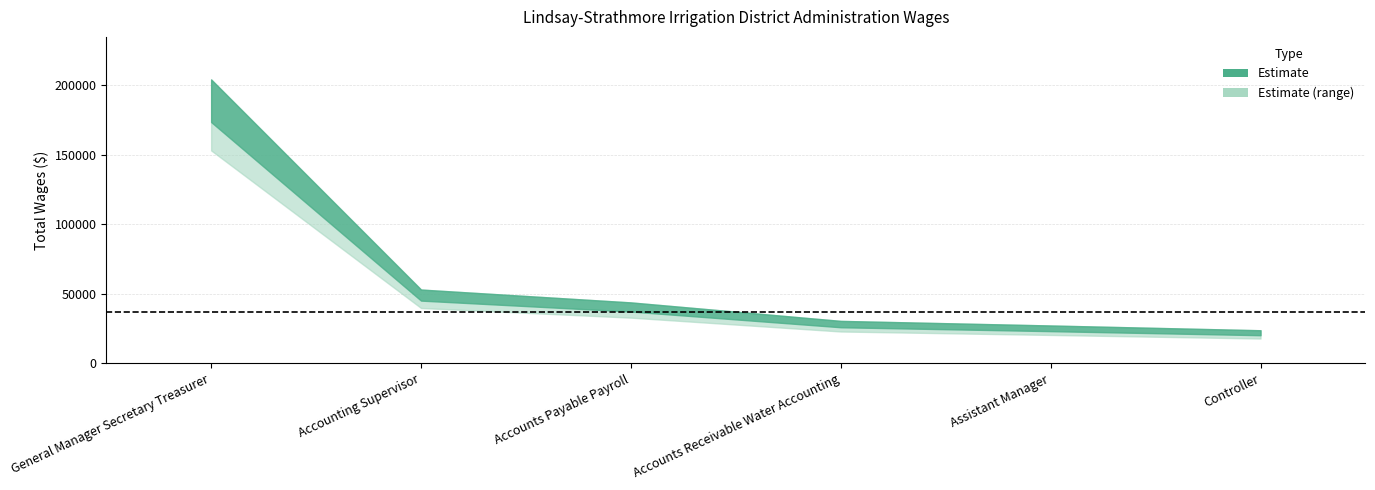

What is the label of the 2nd point from the left?

Accounting Supervisor